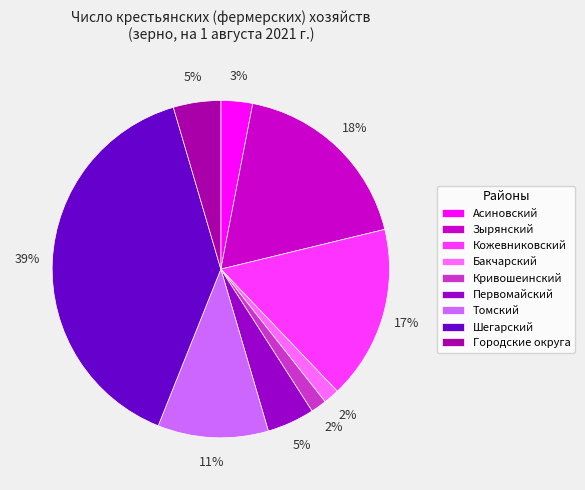

Between Кривошеинский and Шегарский, which is larger?

Шегарский